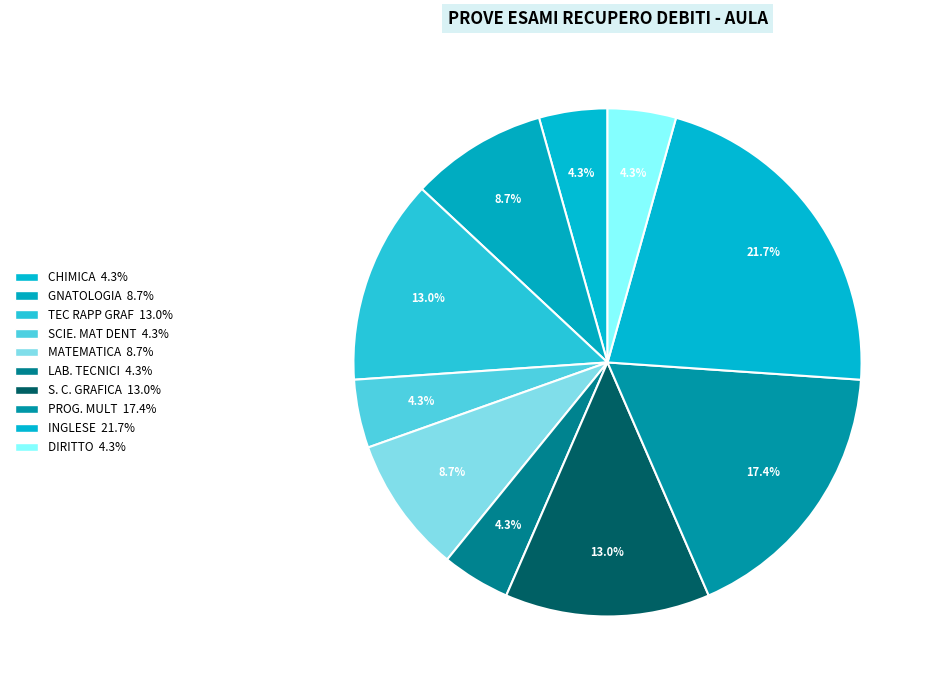

Count the number of slices in the pie.

10